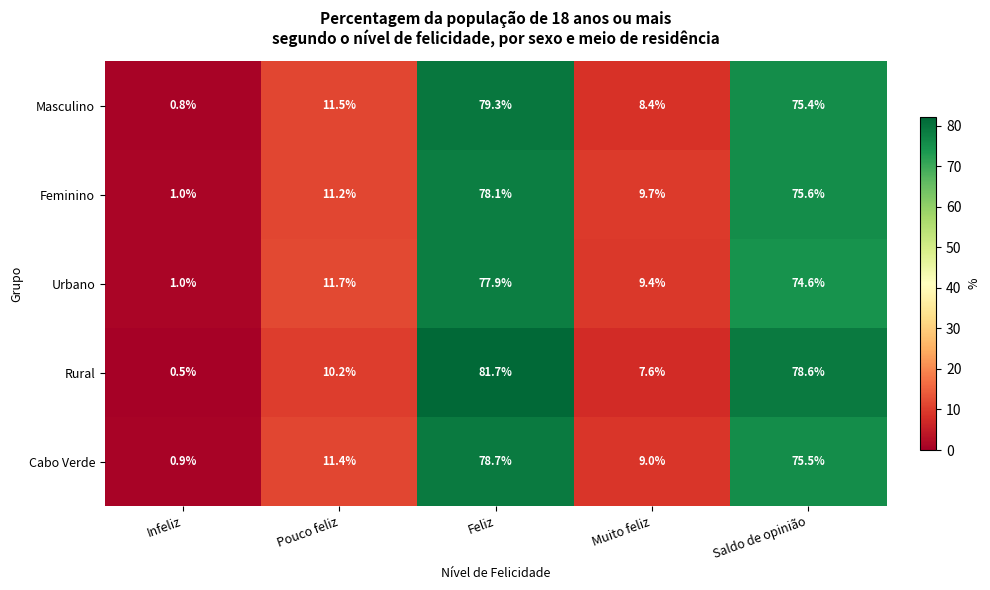

Which series has the widest spread of values?

Rural